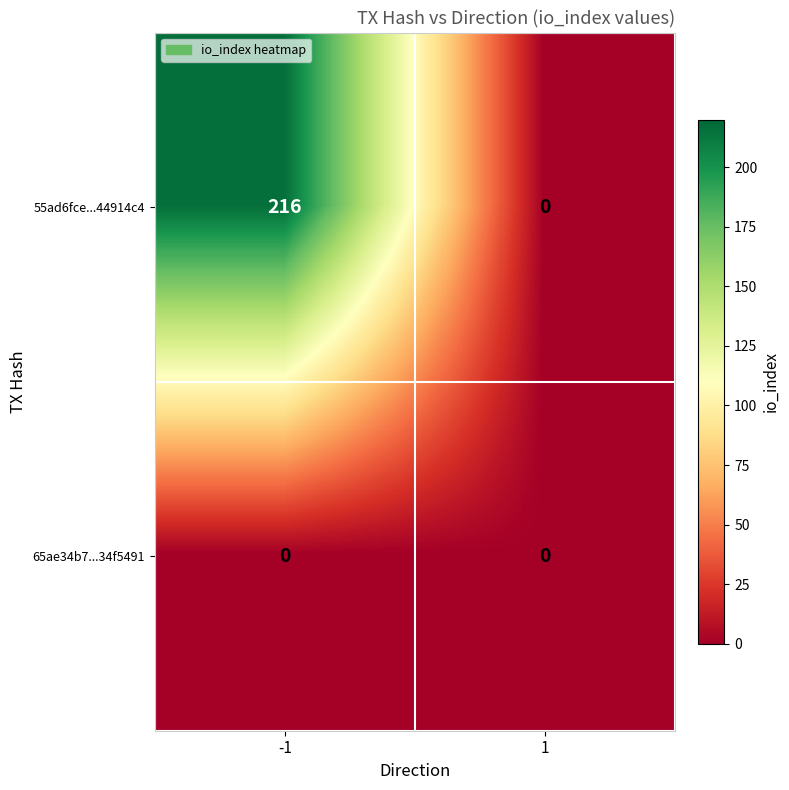

True or false: 55ad6fce...44914c4 has a value of 216 at -1.

True